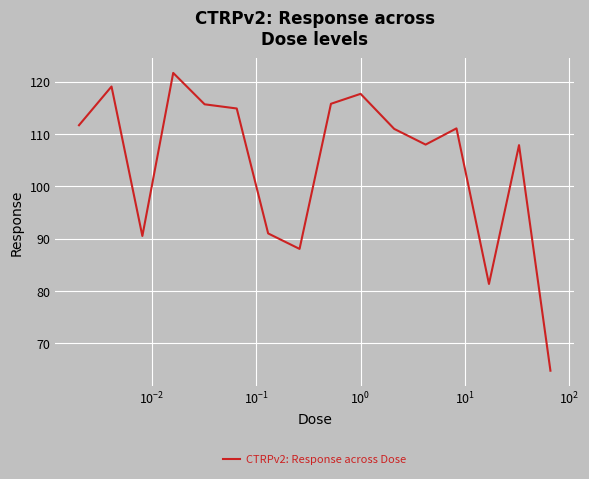

What is the smallest value displayed?

64.8